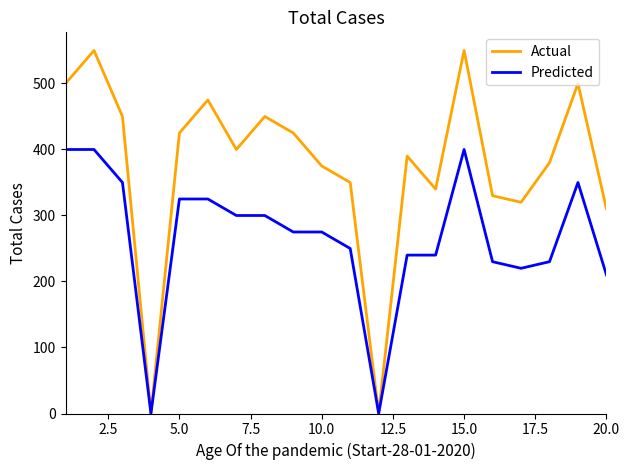

List the series in order of their overall mean, lowest first.

Predicted, Actual